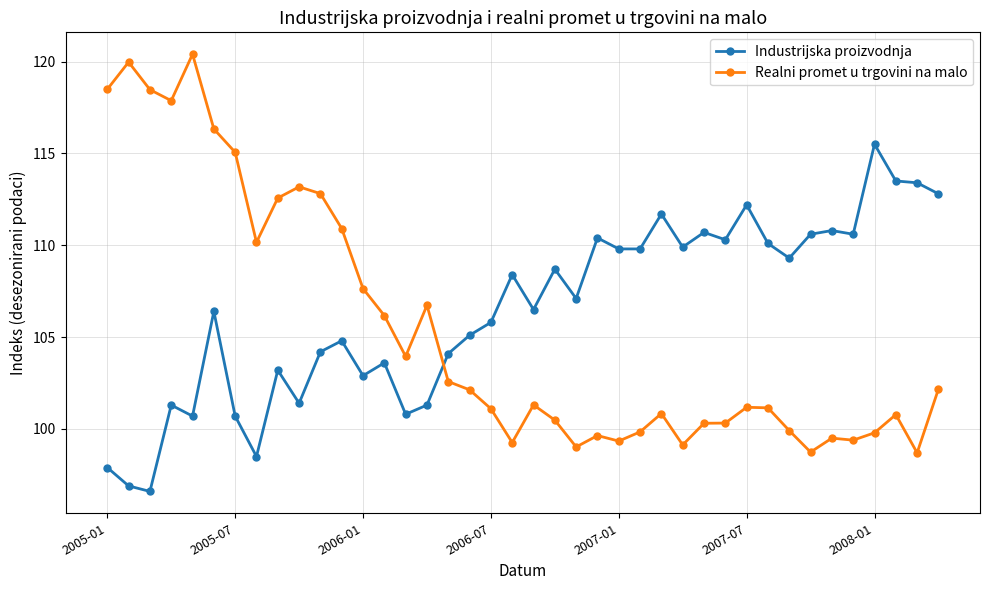

True or false: Realni promet u trgovini na malo has more than 1 interior local peaks.

True